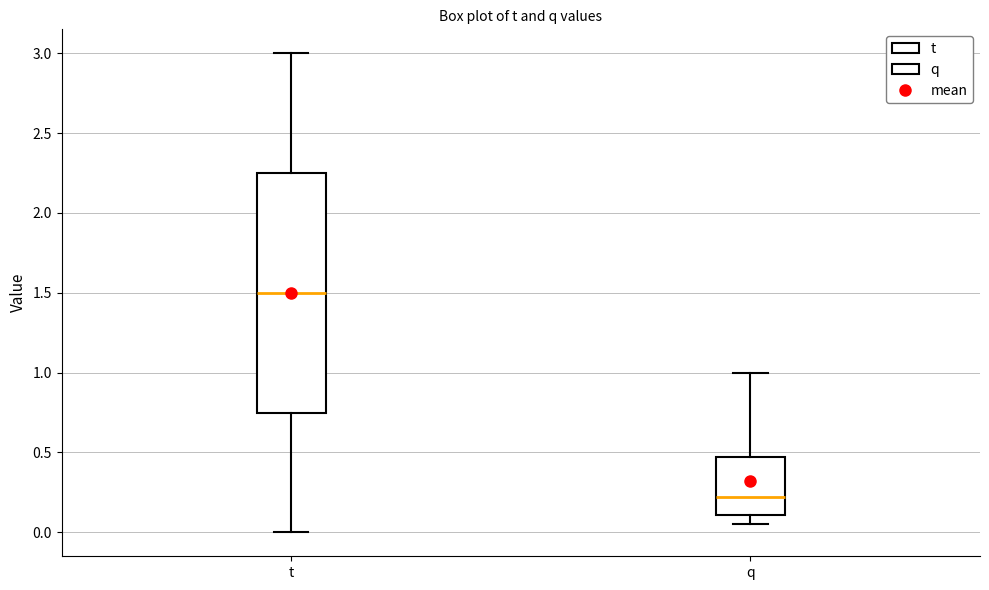

Which box's median line is the lowest?

q